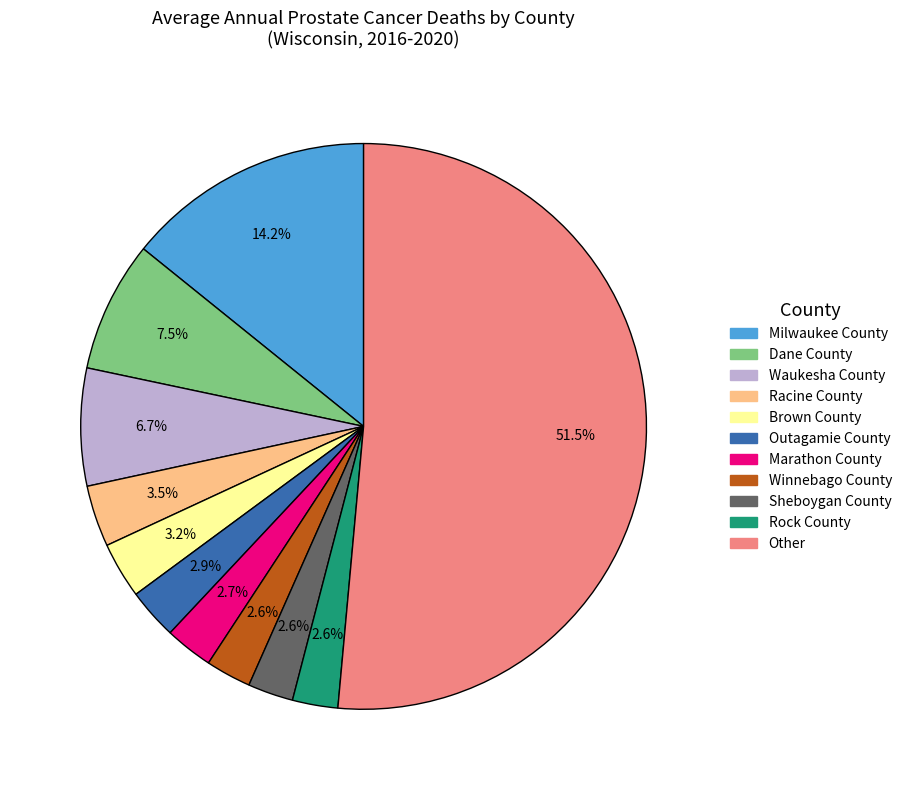

Is there any slice that represents more than half of the pie?

Yes